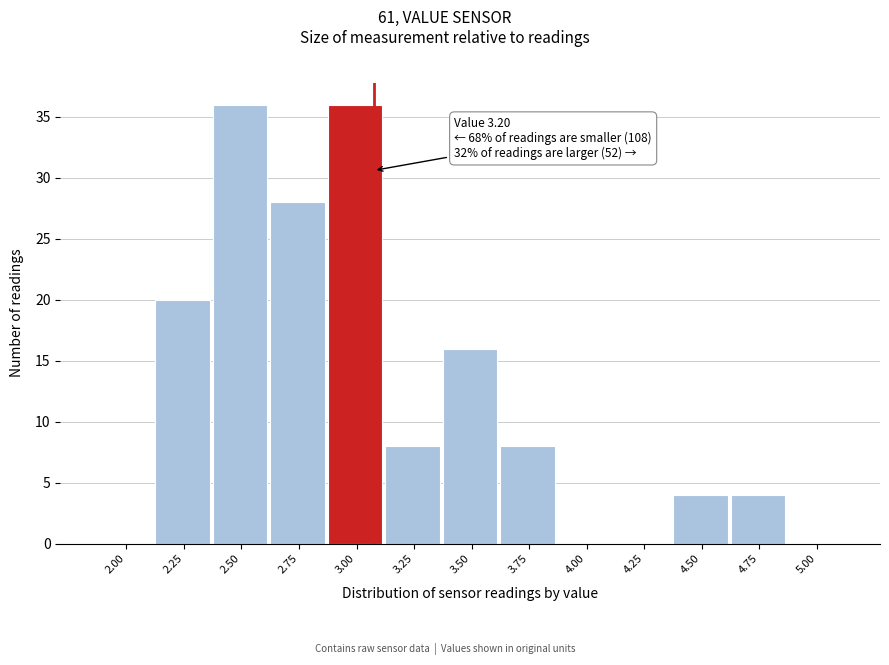

Reading left to right, transcribe all the data shown in this chart.

2.00=0	2.25=20	2.50=36	2.75=28	3.00=36	3.25=8	3.50=16	3.75=8	4.00=0	4.25=0	4.50=4	4.75=4	5.00=0